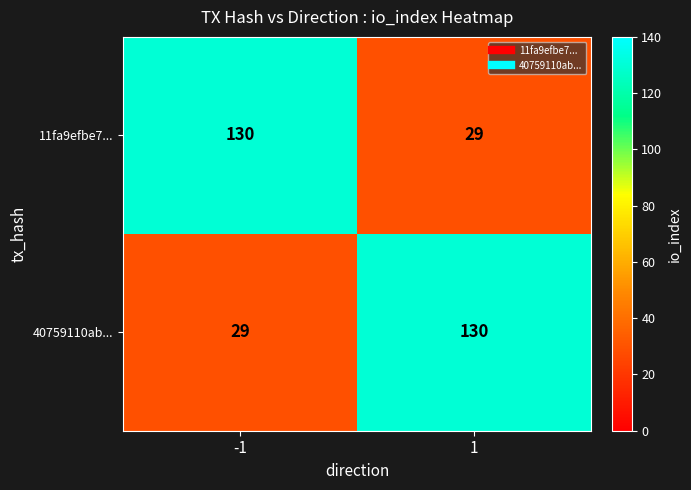

How many series are shown in this chart?

2